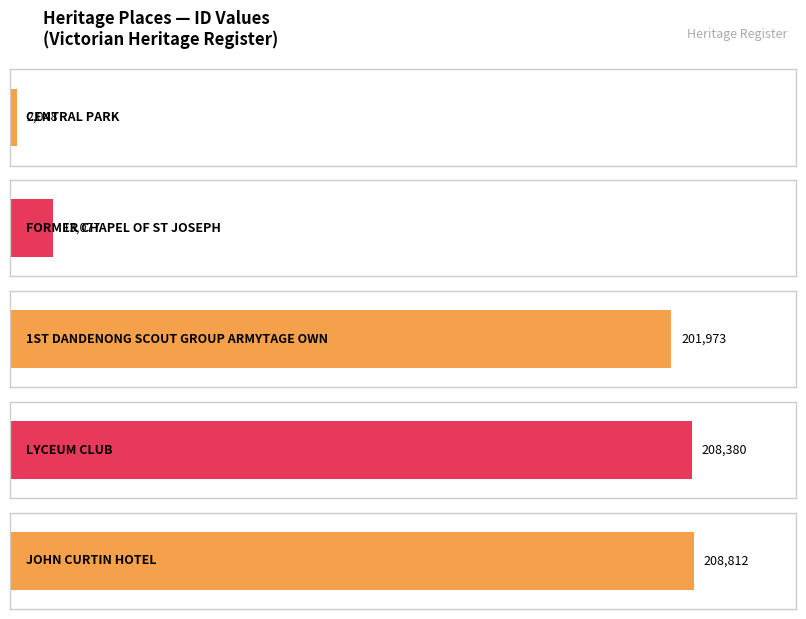

Approximately how many times larger is the value at 1ST DANDENONG SCOUT GROUP ARMYTAGE OWN compared to LYCEUM CLUB?

1.0